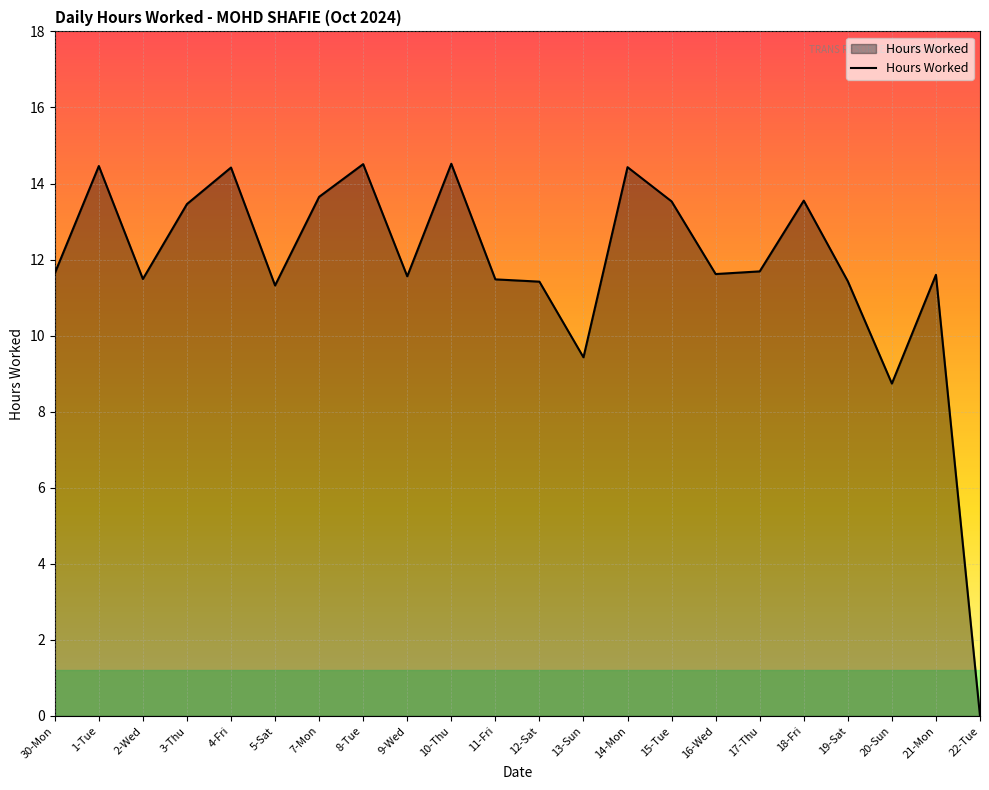

True or false: the data has more than 2 interior local peaks.

True